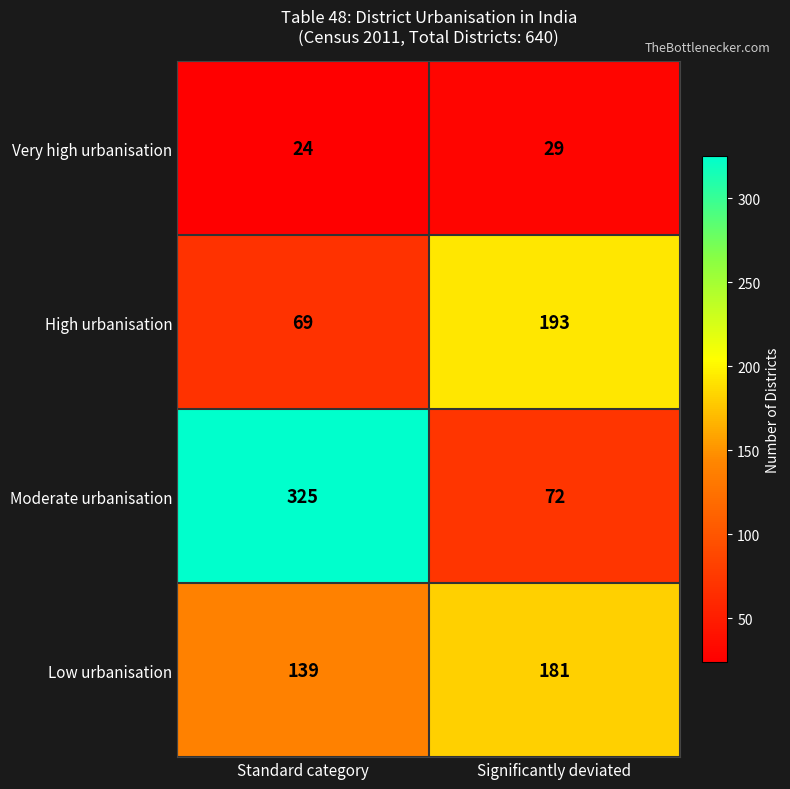

List the series in order of their overall mean, highest first.

Moderate urbanisation, Low urbanisation, High urbanisation, Very high urbanisation